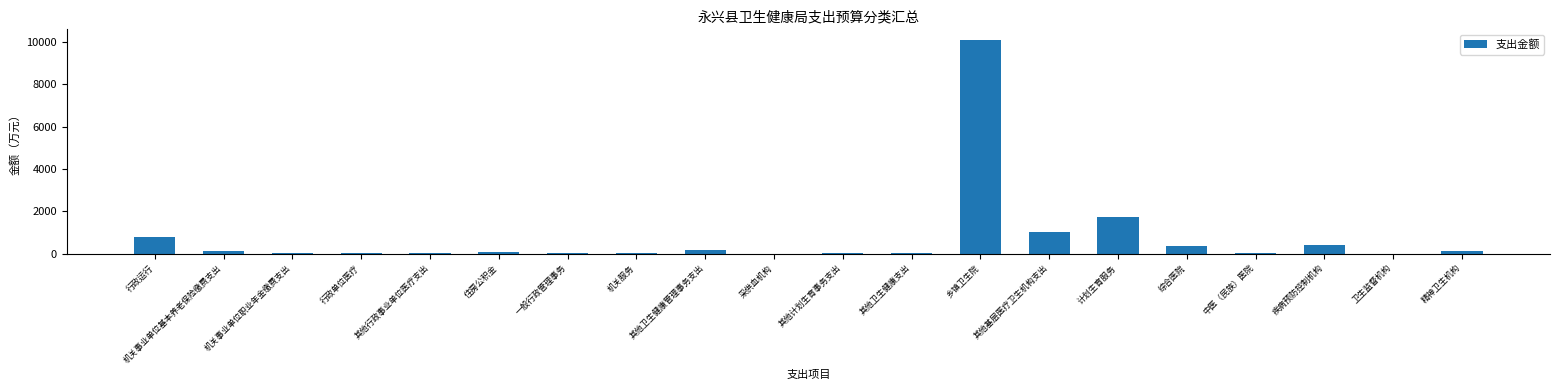

The chart shows a value of 429.6 at 行政运行. True or false?

False